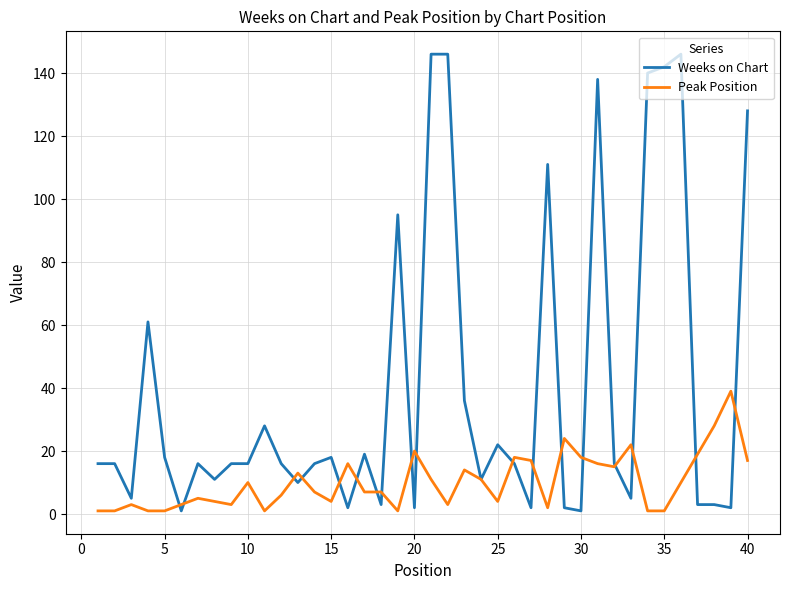

Which series has the largest total across all categories?

Weeks on Chart